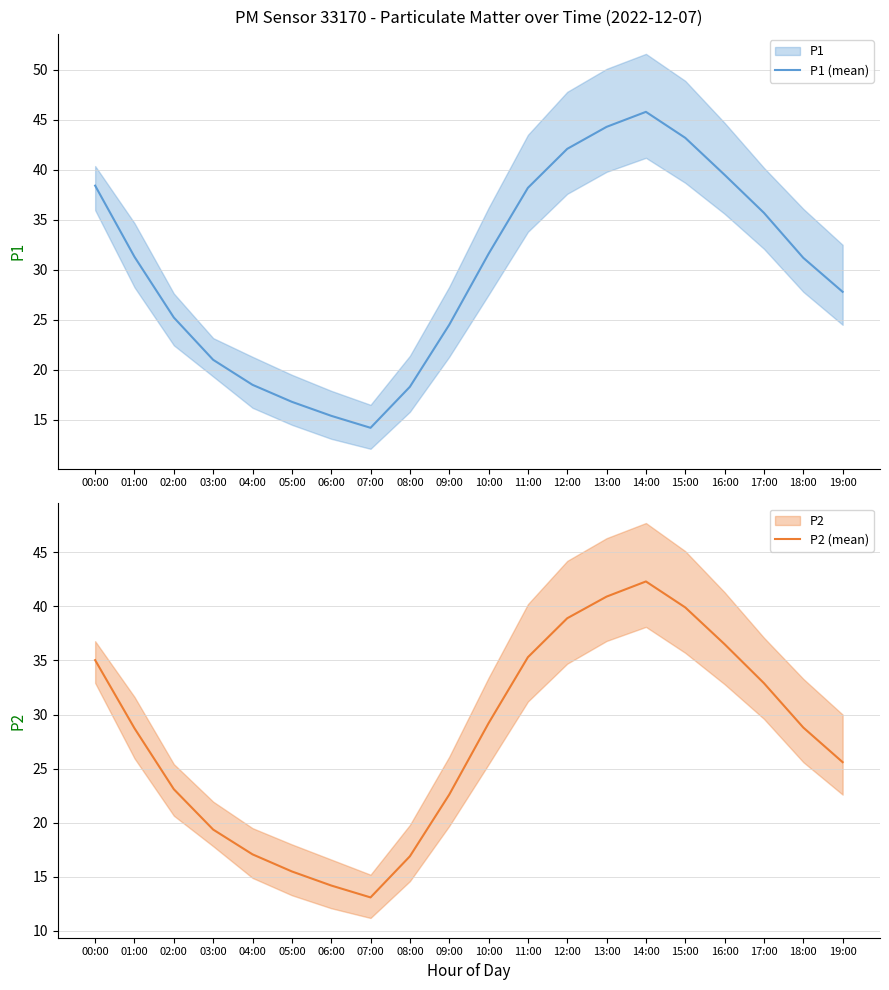

What position from the left is 19:00?

20